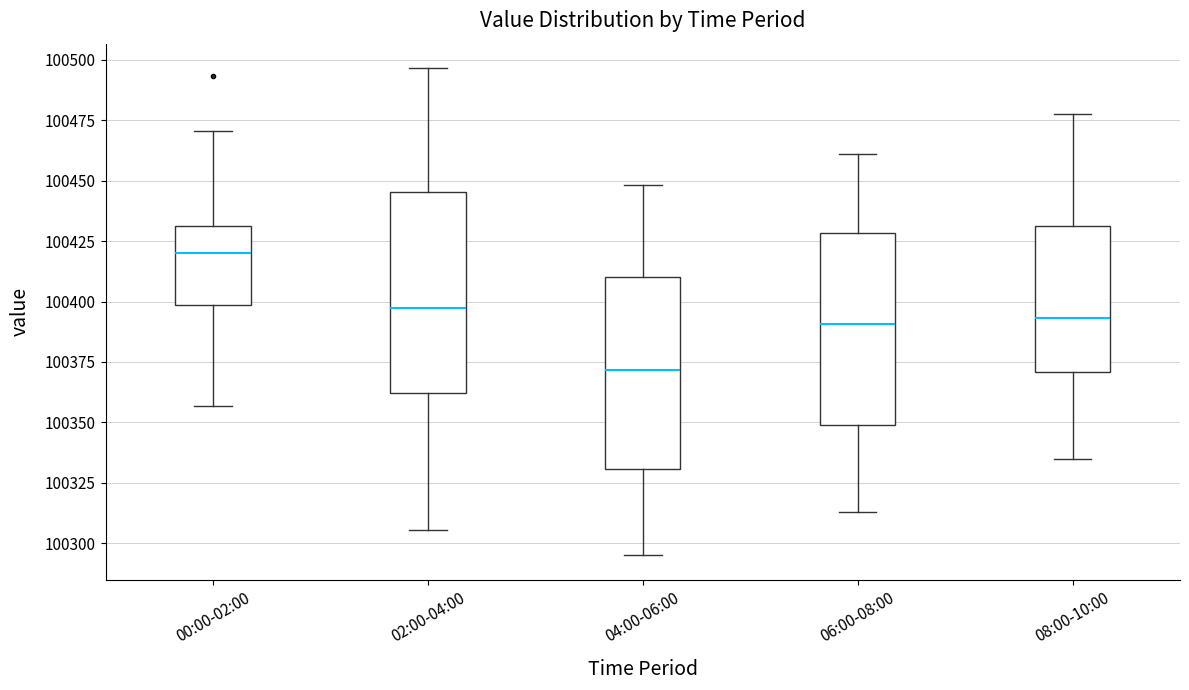

Reading left to right, read every box against the y-axis: the position of its median line, the range the box covers, and the ends of its whiskers. The values are not printed on the chart, so give them approximately, as read against the axis.

00:00-02:00: median 100420, box 100400 to 100430, whiskers 100355 to 100470
02:00-04:00: median 100395, box 100360 to 100445, whiskers 100305 to 100495
04:00-06:00: median 100370, box 100330 to 100410, whiskers 100295 to 100450
06:00-08:00: median 100390, box 100350 to 100430, whiskers 100315 to 100460
08:00-10:00: median 100395, box 100370 to 100430, whiskers 100335 to 100480